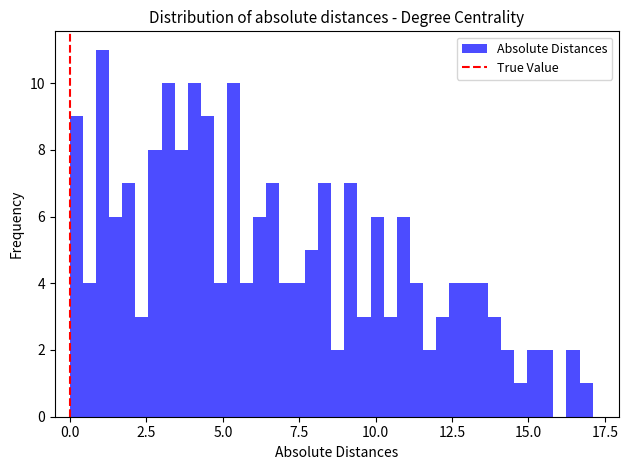

Read against the x-axis, roughly where is the centre of the tallest bar?

1.0